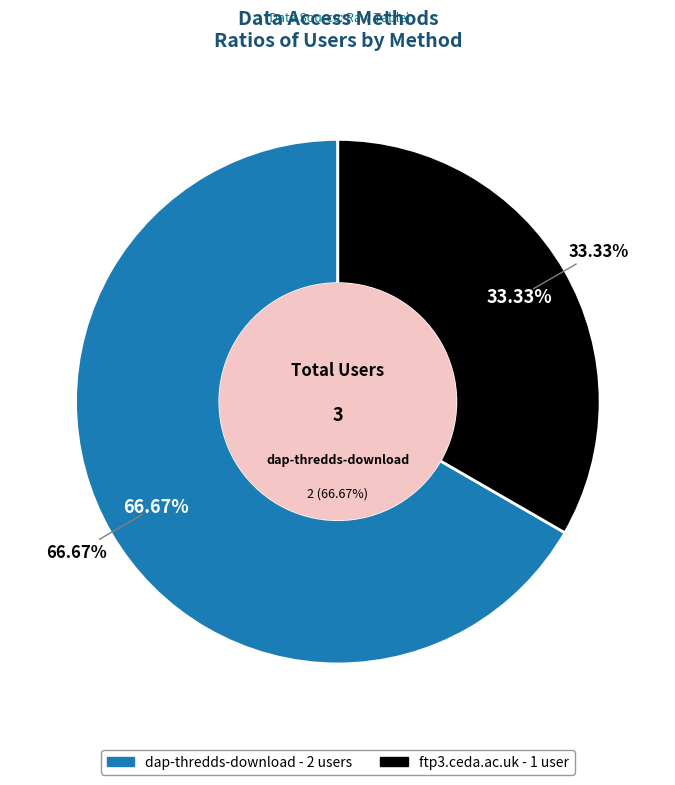

To the nearest percent, what is the difference between the dap-thredds-download and ftp3.ceda.ac.uk slice percentages?

33%